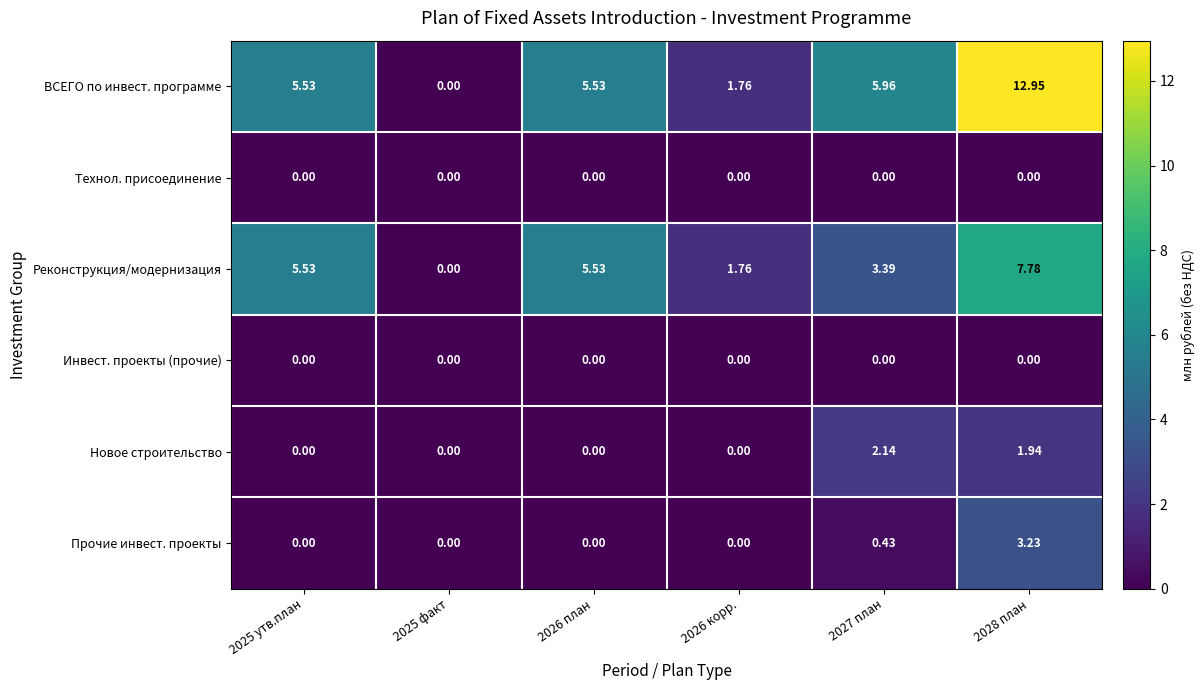

Which series has the largest total across all categories?

ВСЕГО по инвест. программе